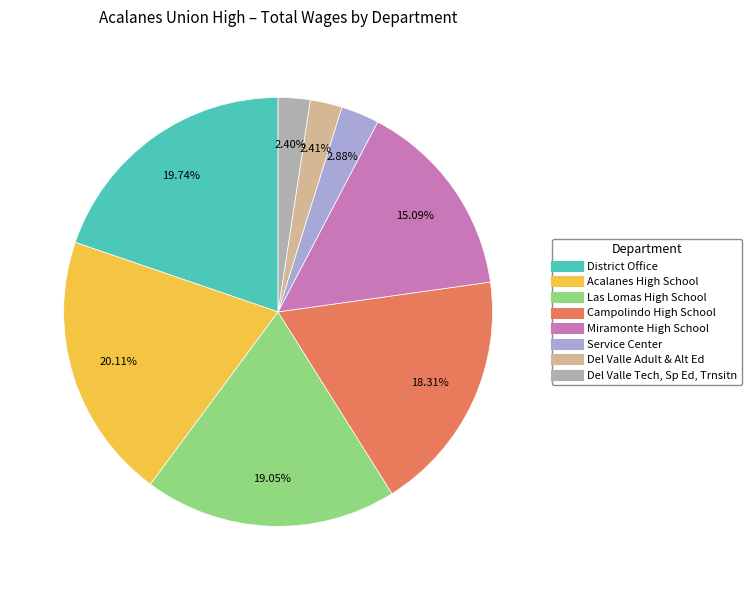

True or false: Campolindo High School accounts for 18% of the total.

True